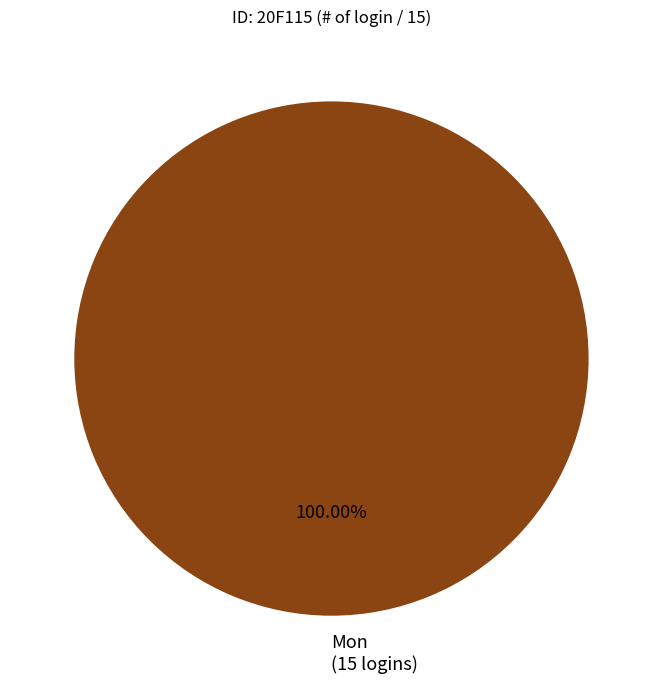

What is the majority slice?

Mon (15 logins)